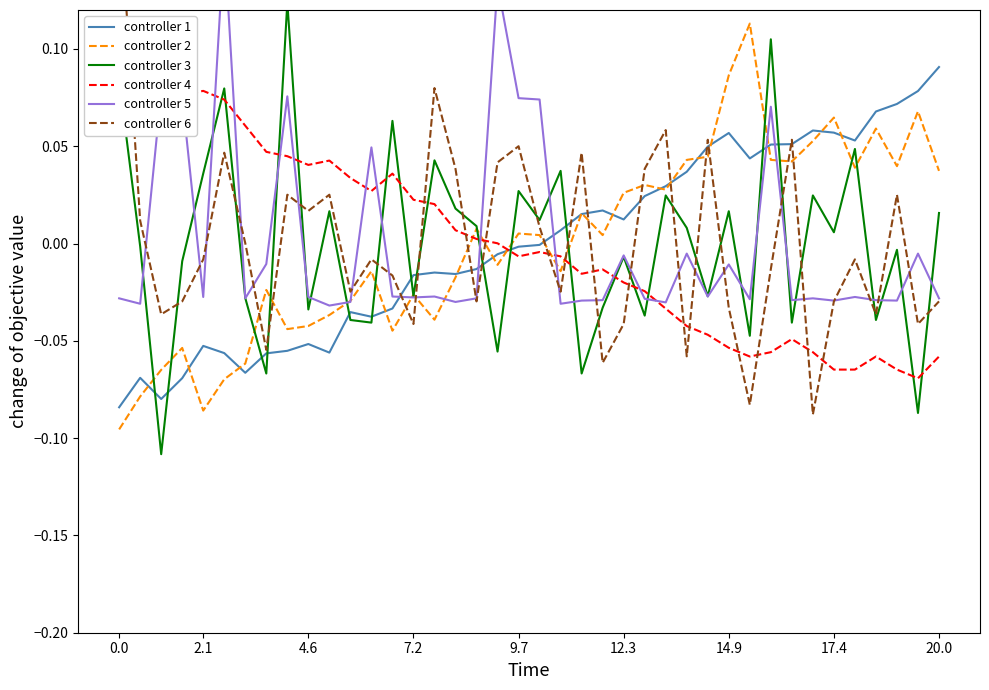

What is the difference between the highest and lowest values at 18?

0.2